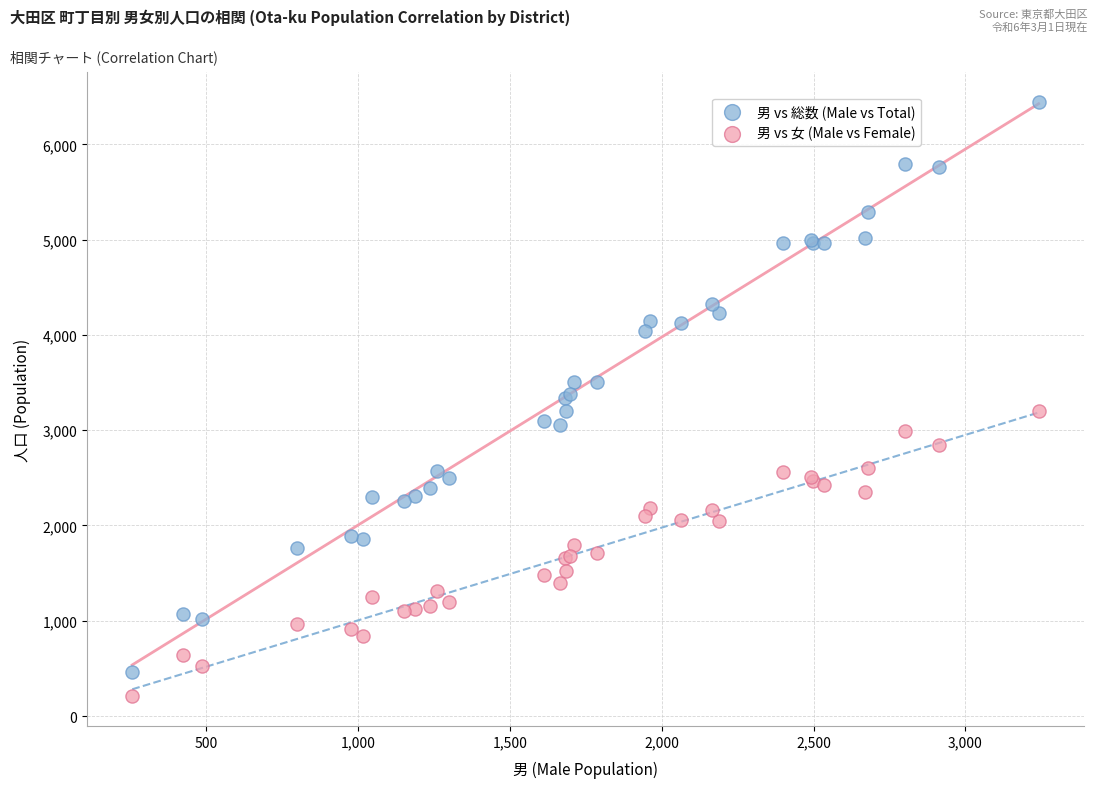

Which series reaches the maximum Y coordinate?

男 vs 総数 (Male vs Total)